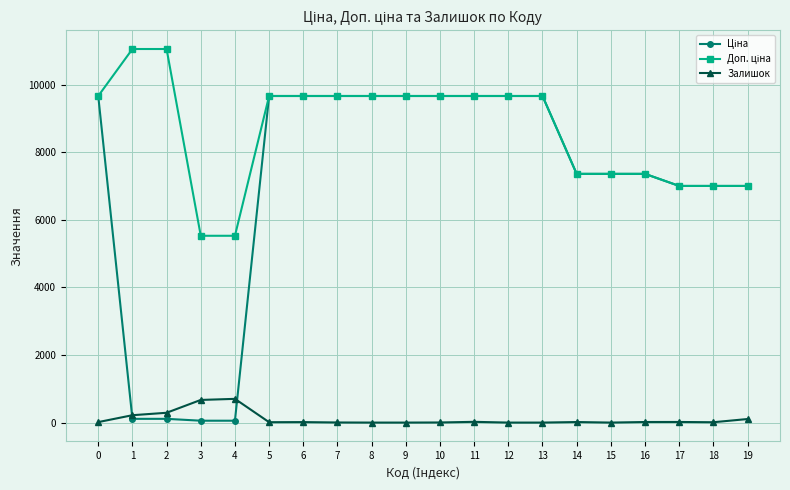

What is the spread (max minus min) of values at 8?

9664.7